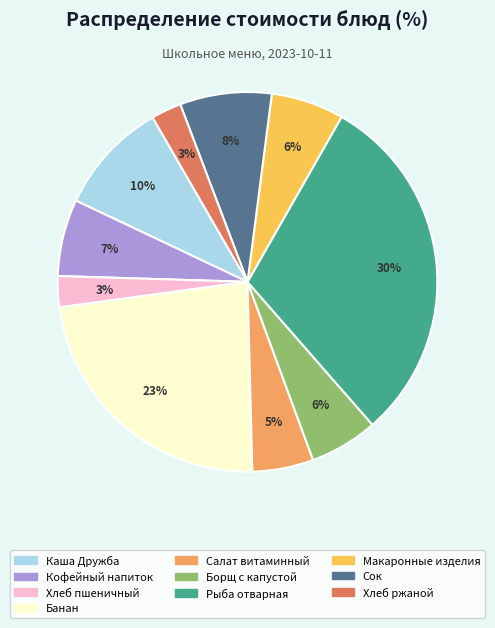

Which slice is the largest?

Рыба отварная